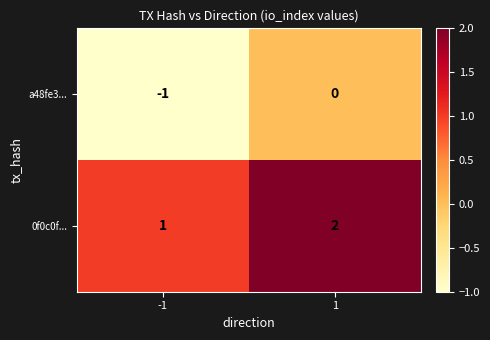

True or false: a48fe3... has a value of -1 at 1.

False